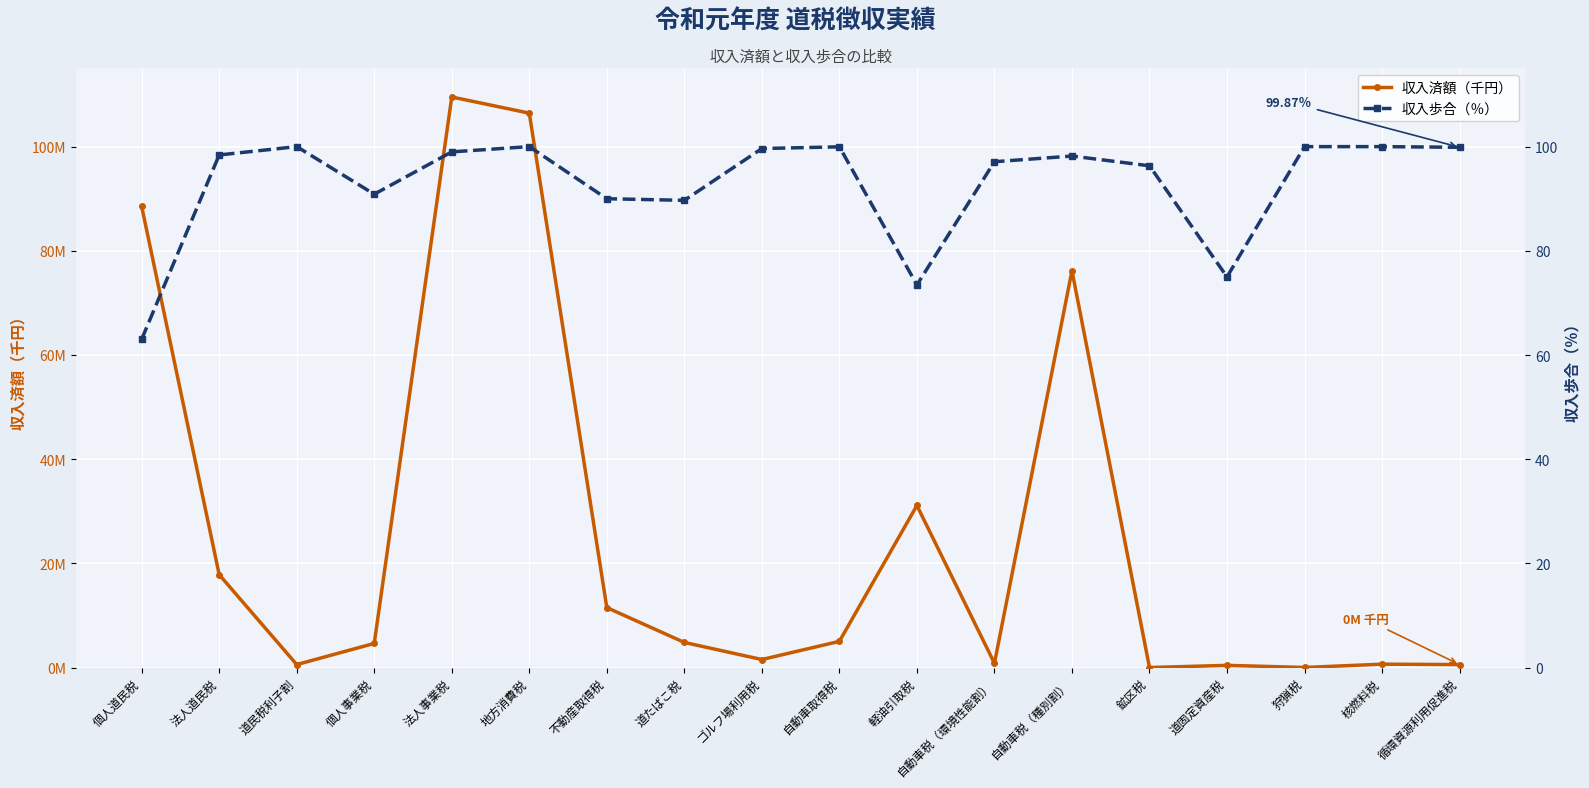

What are all the series names shown in the legend?

収入済額（千円）, 収入歩合（％）